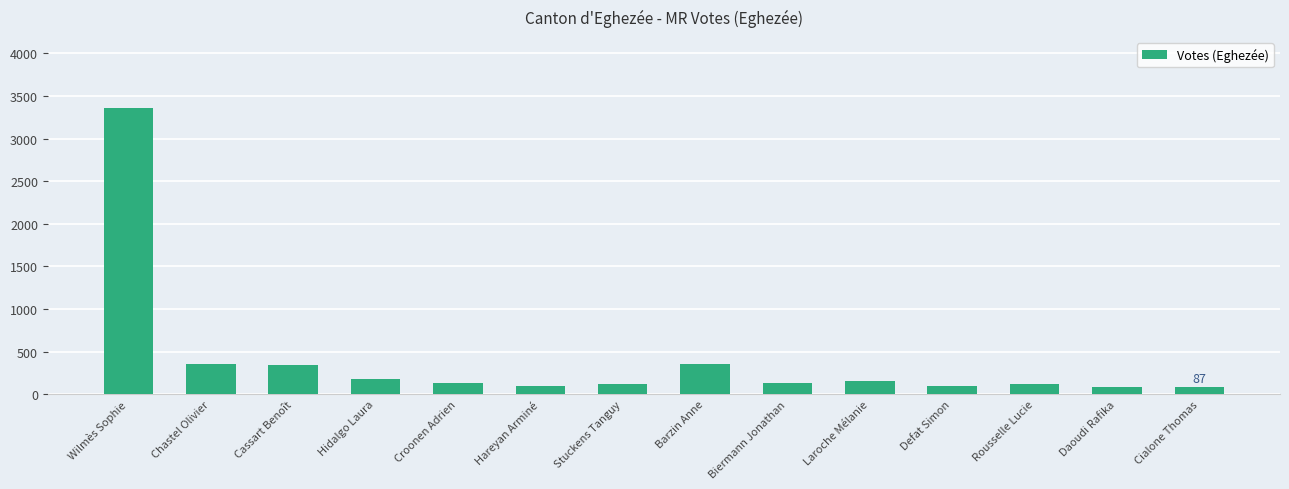

The value at Chastel Olivier is 602. True or false?

False